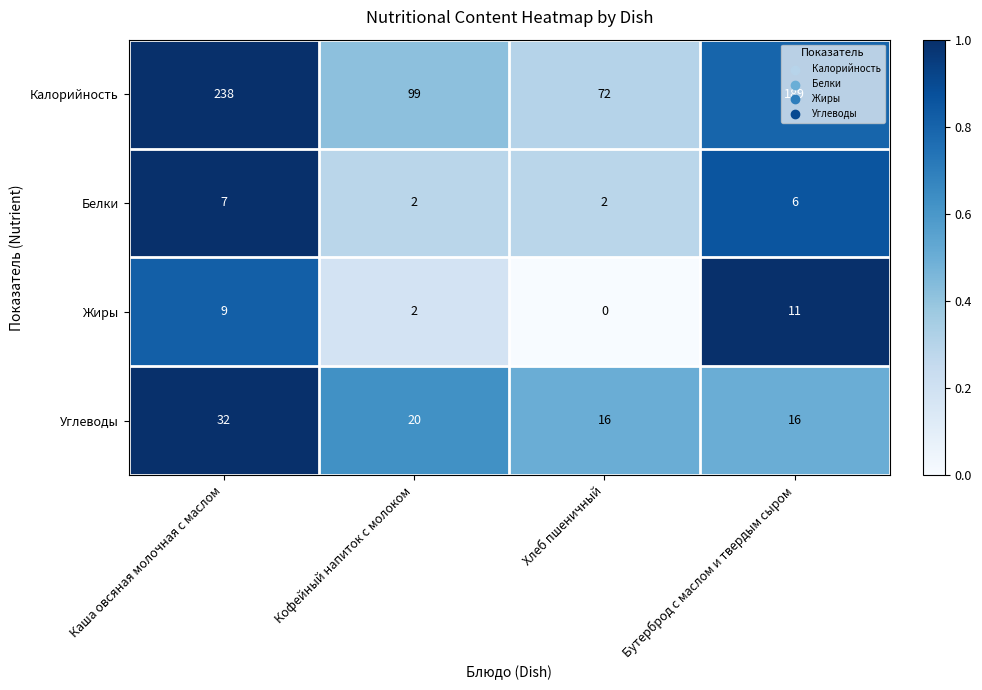

Which label corresponds to the smallest value in the chart?

Хлеб пшеничный